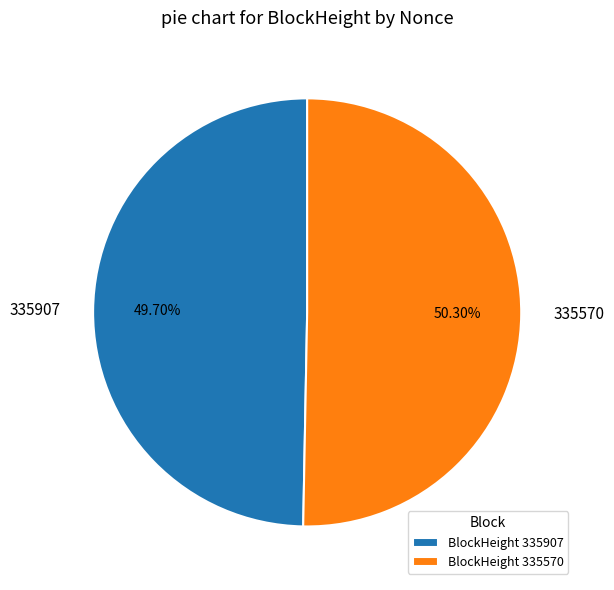

Is there any slice that represents more than half of the pie?

Yes